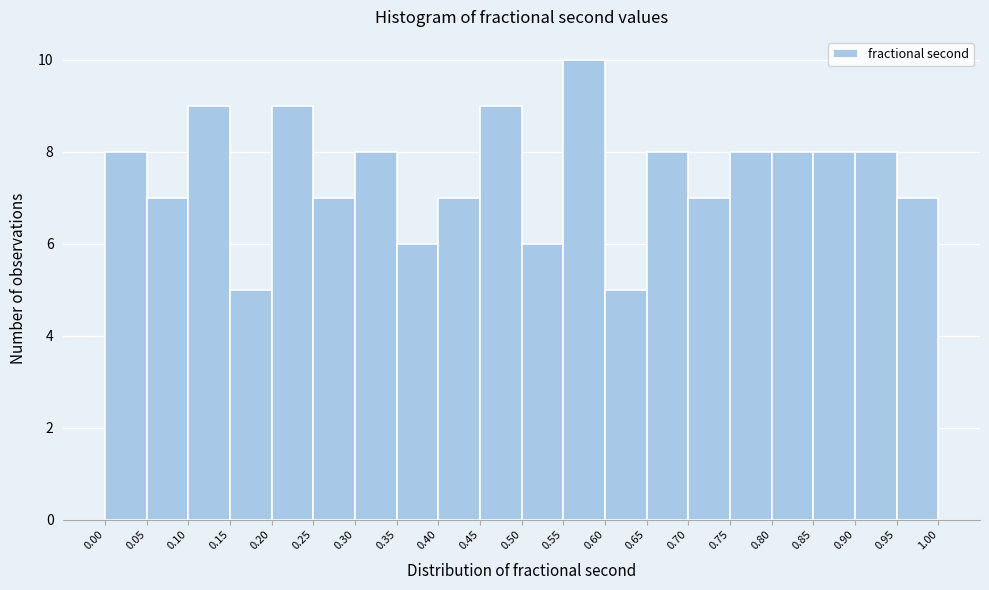

Which range on the x-axis has the tallest bar?

0.55 to 0.60